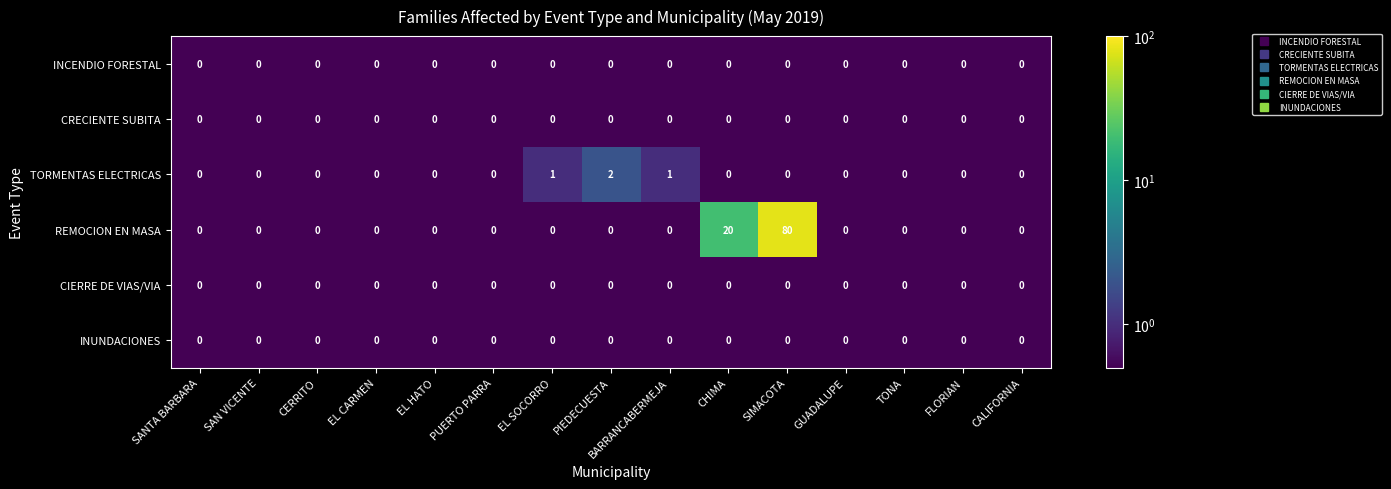

What is the sum of all REMOCION EN MASA values?

100